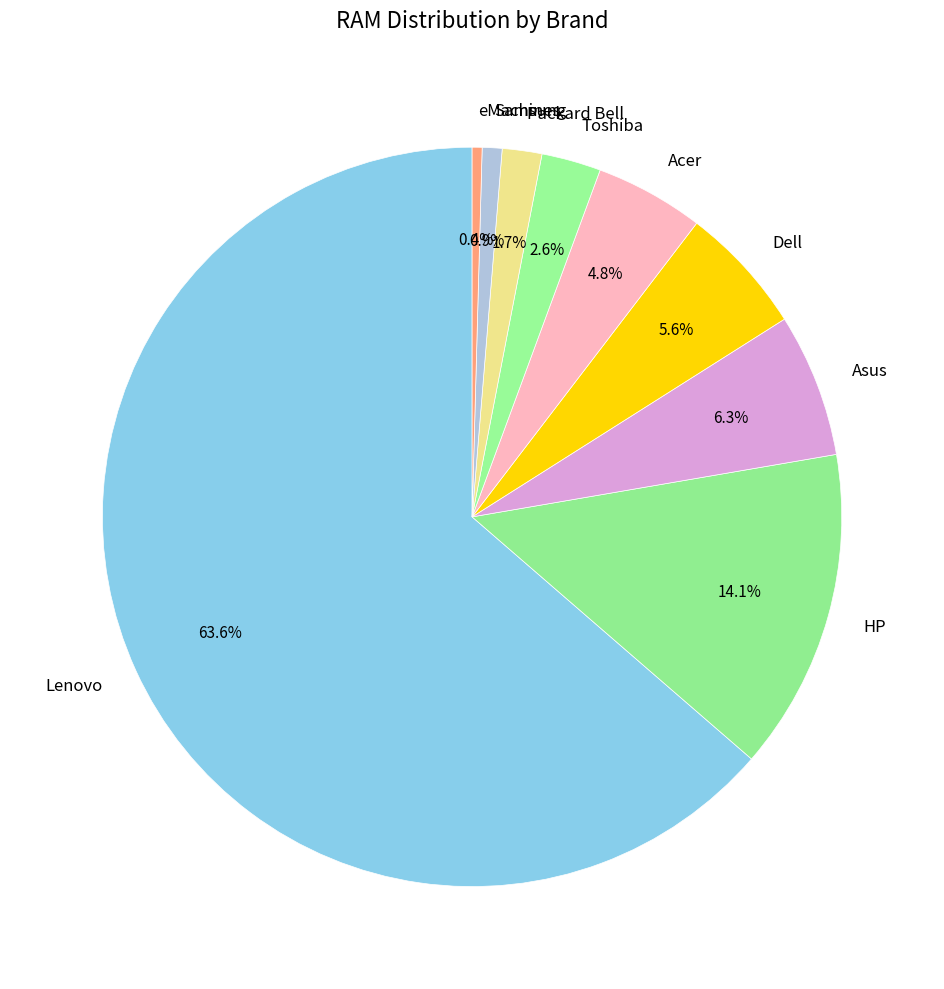

Is it true that Acer is 5% of the pie?

True